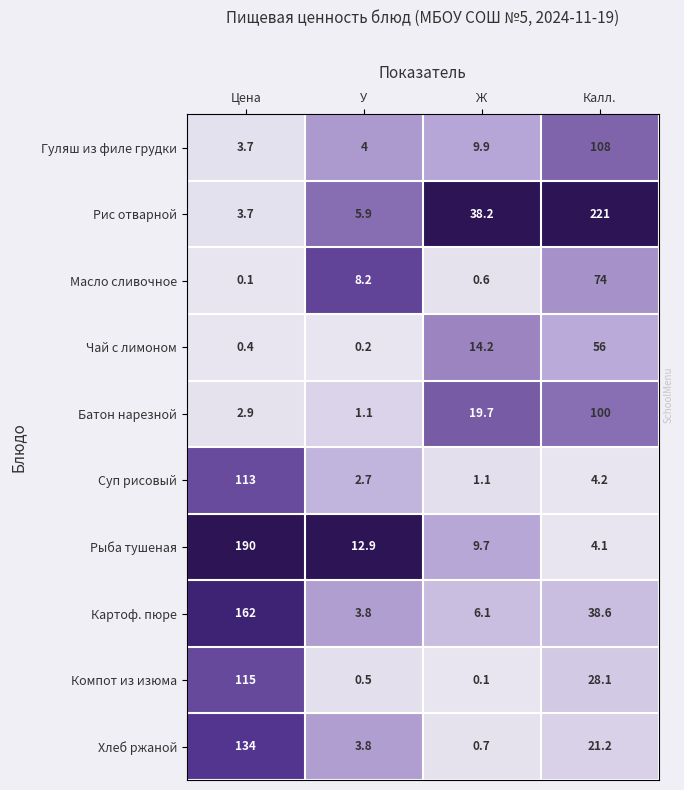

What is the lowest value of the Суп рисовый series?

1.1